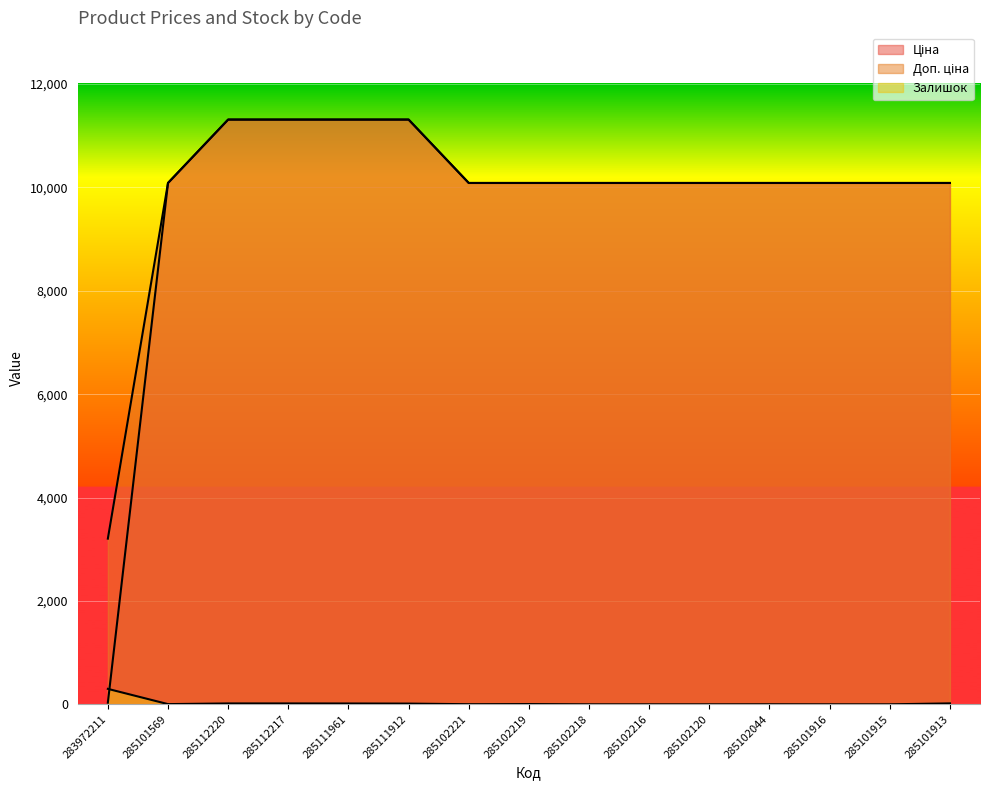

Is it true that Залишок equals 2.8 at 285101569?

False